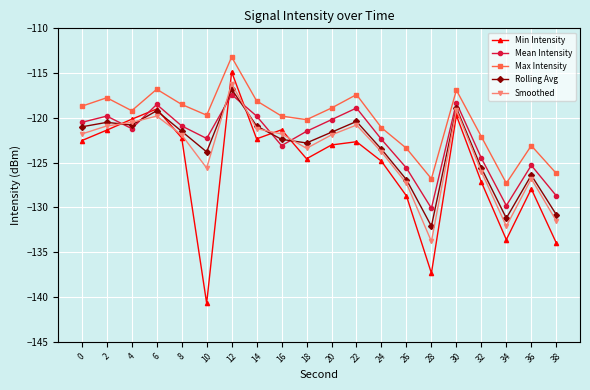

Where do Rolling Avg and Mean Intensity first cross each other?

2 and 4